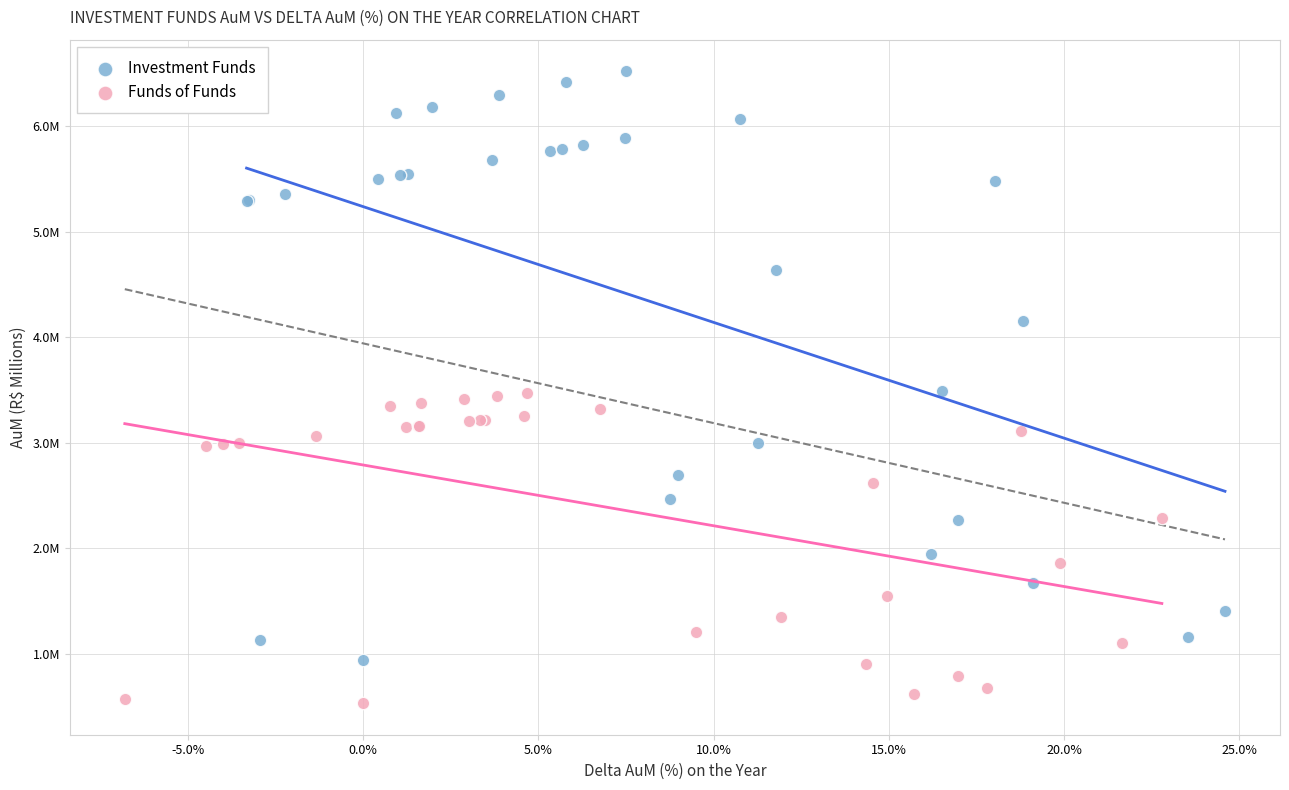

Which series contains the lowest Y value?

Funds of Funds